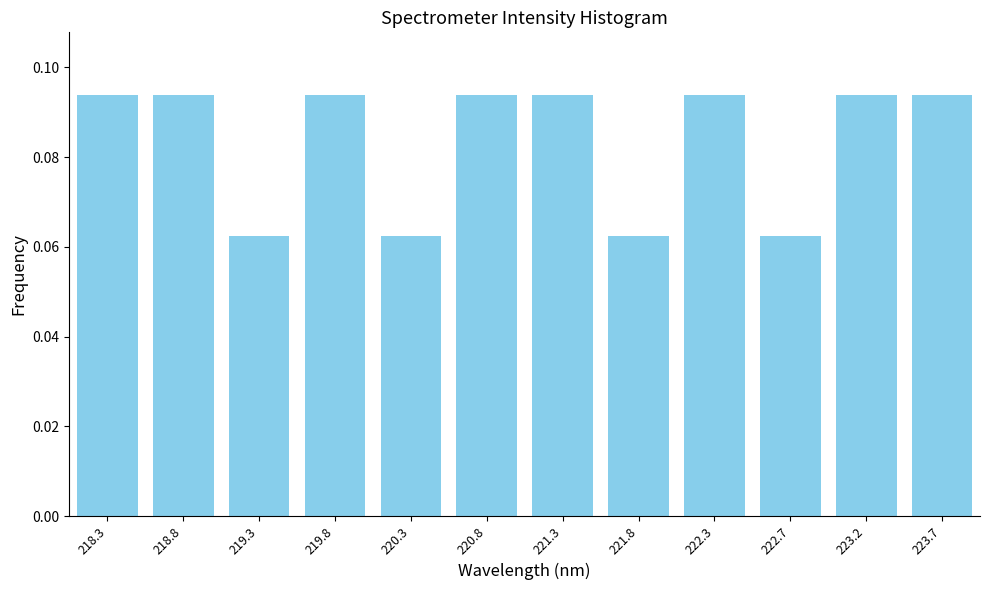

Which has a higher value, 221.3 or 220.3?

221.3